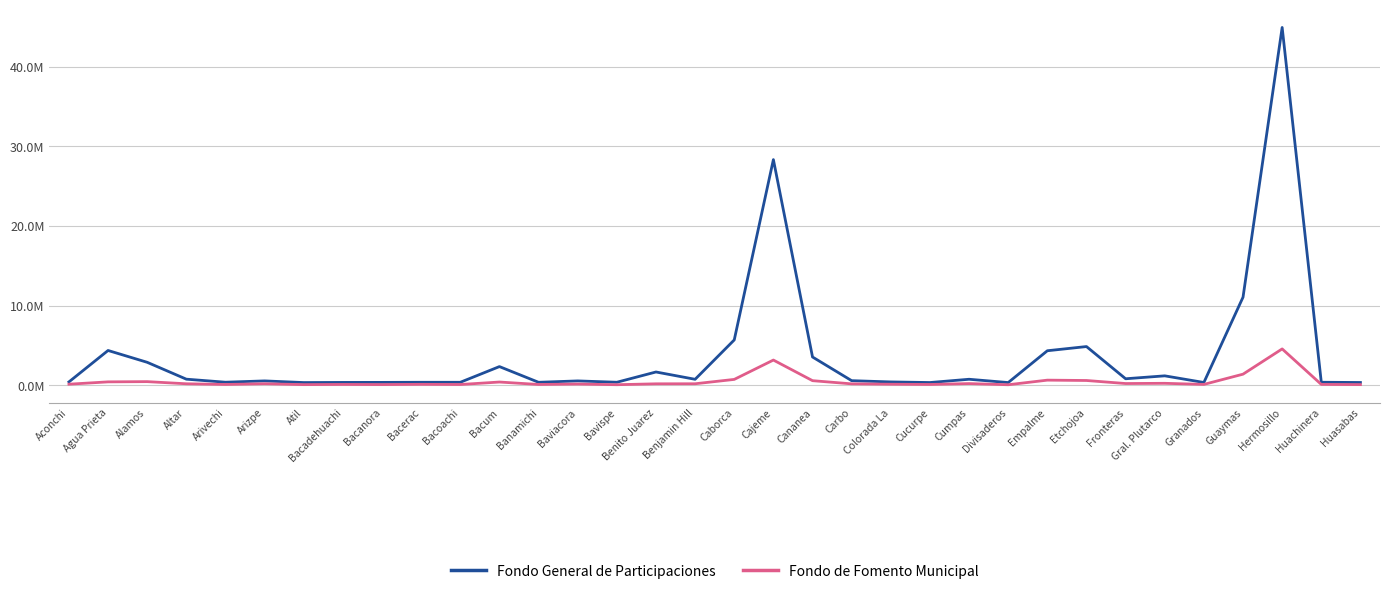

What are all the series names shown in the legend?

Fondo General de Participaciones, Fondo de Fomento Municipal